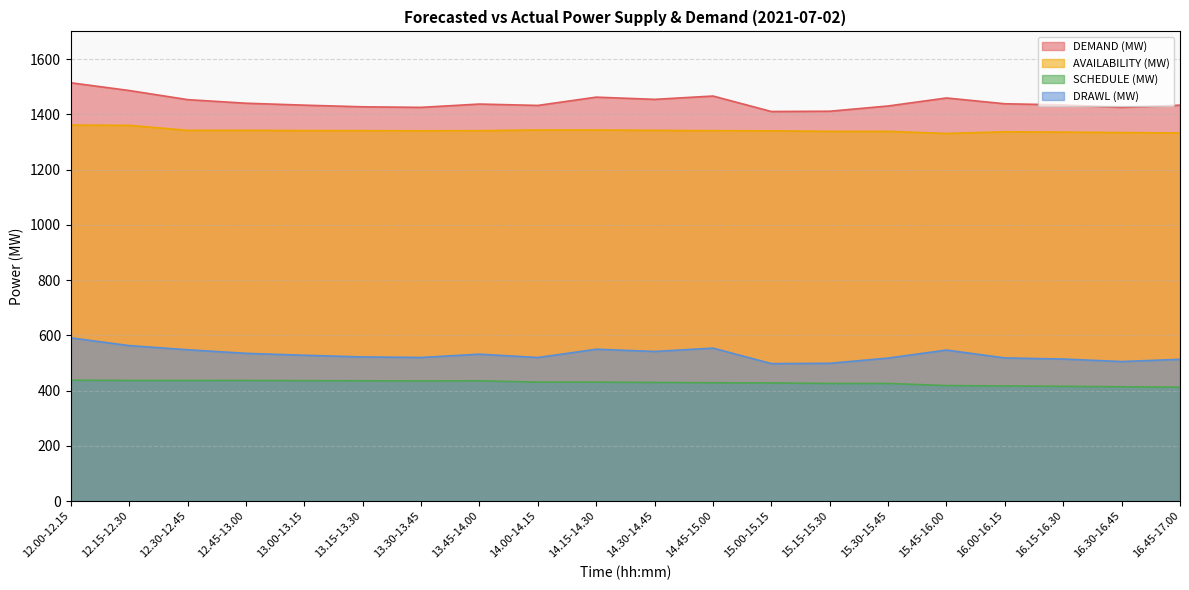

What is the minimum value for DEMAND (MW)?

1410.0